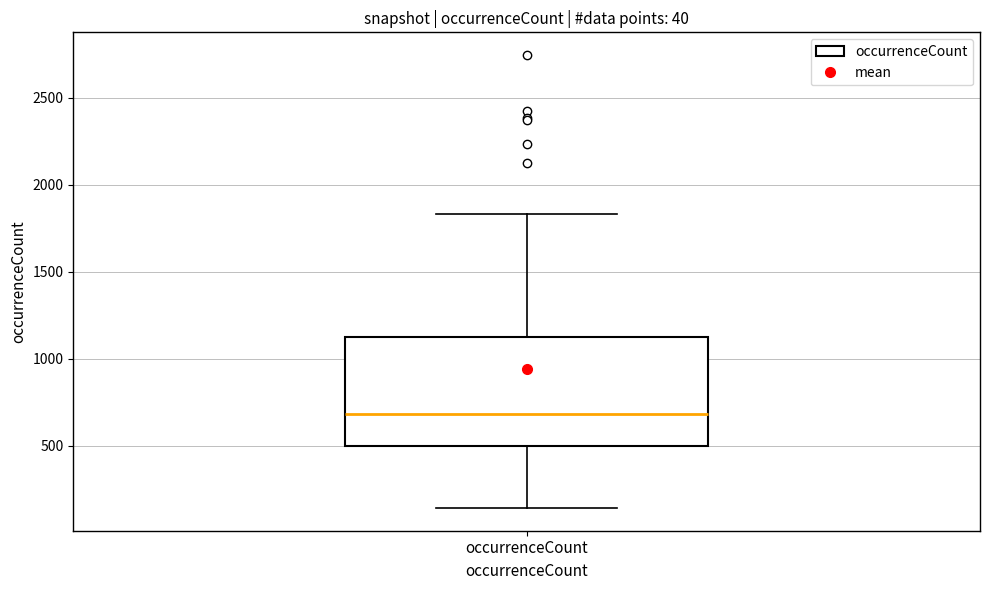

Read this box plot against the y-axis: the position of the median line, the range covered by the box, and the ends of both whiskers. The values are not printed on the chart, so give them approximately, as read against the axis.

median 700, box 500 to 1150, whiskers 150 to 1850